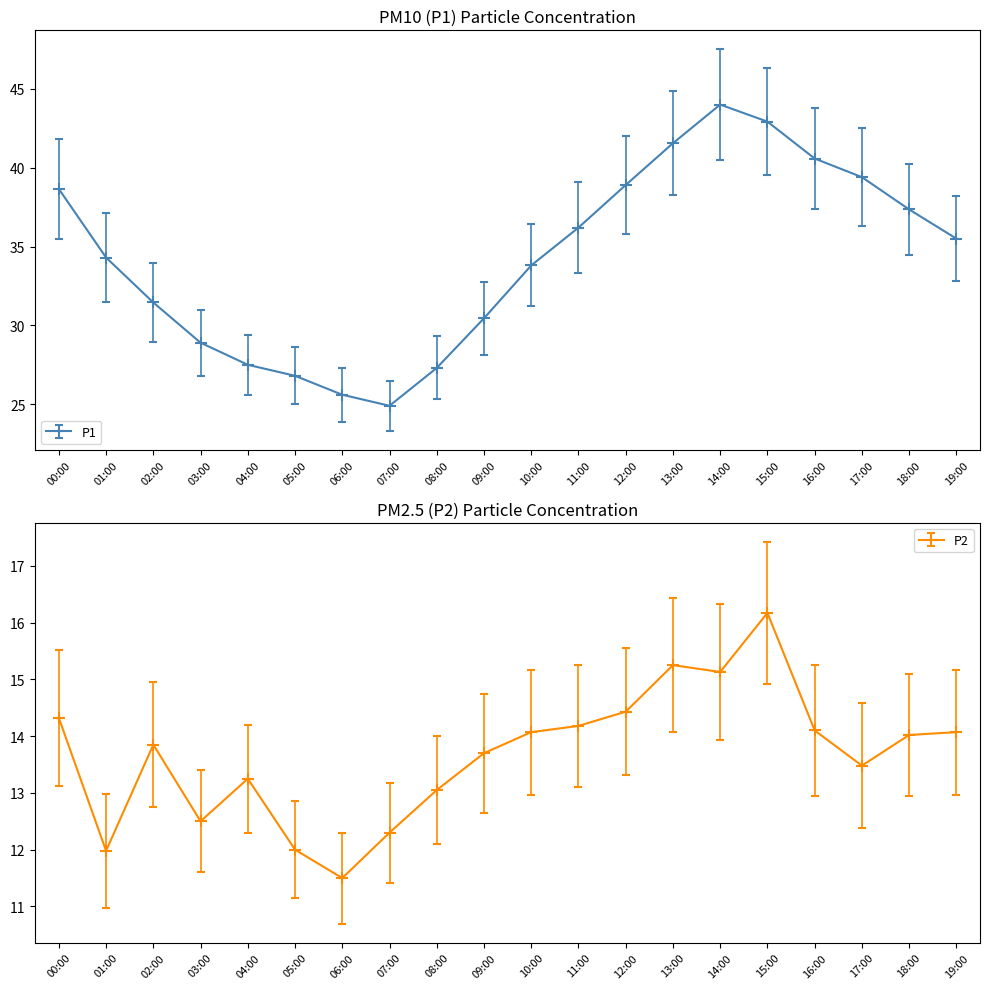

What value does the P2 series have at 18:00?

14.0